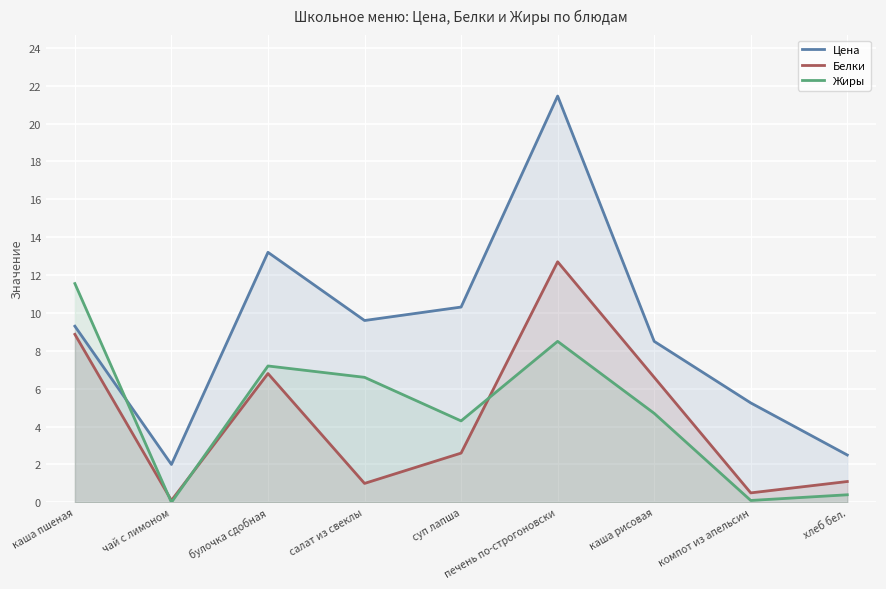

True or false: Цена has more than 1 interior local peaks.

True